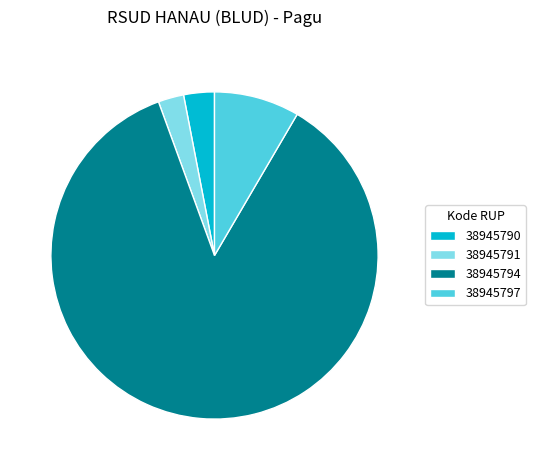

The 38945791 slice represents 3% of the pie. True or false?

True